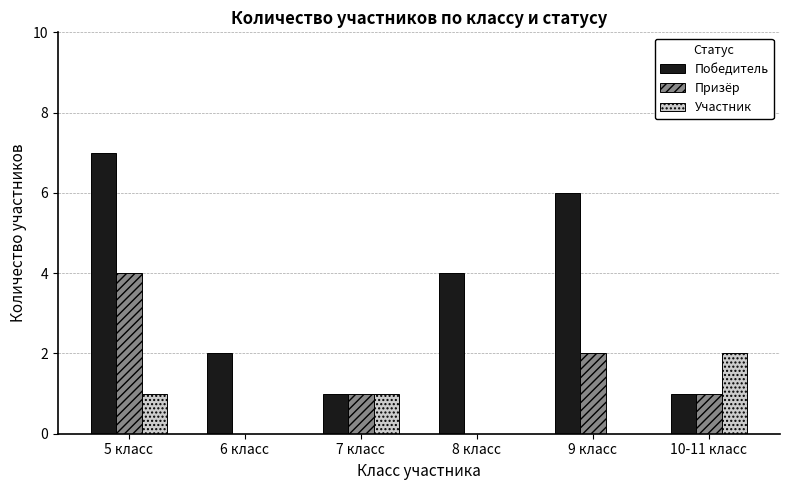

Which series has the largest total across all categories?

Победитель